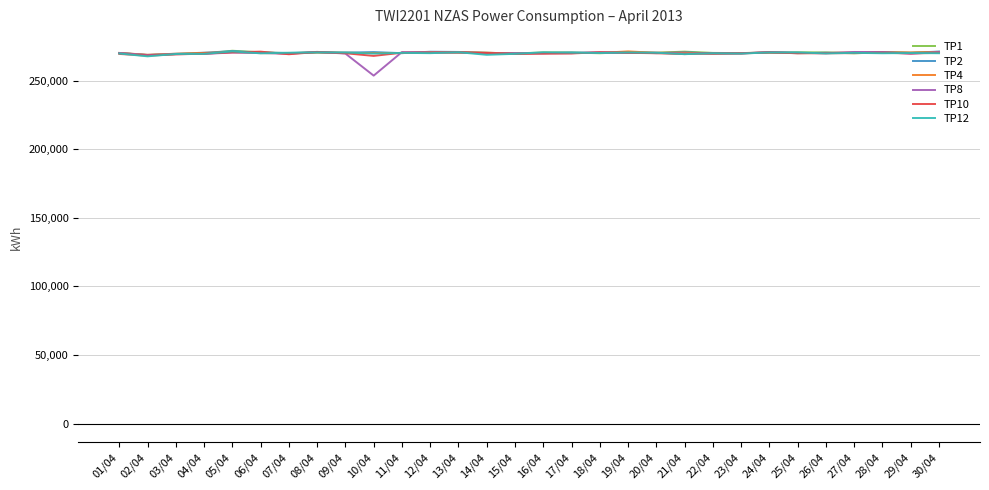

At how many categories does at least one series exceed 267673?

30